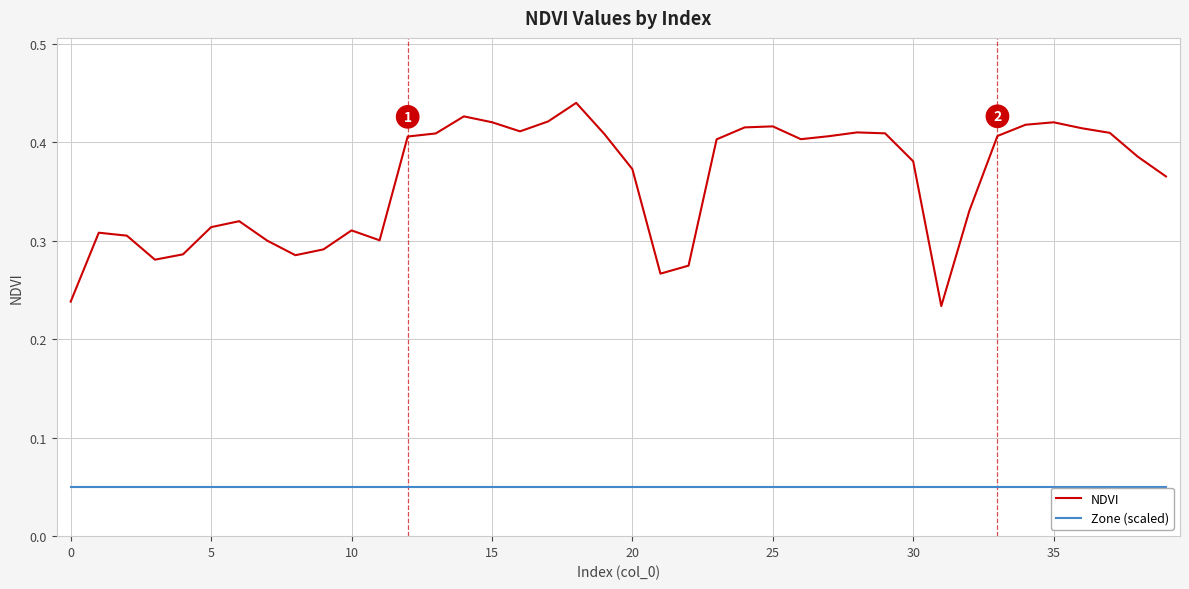

True or false: Zone (scaled) and NDVI intersect in this chart.

False